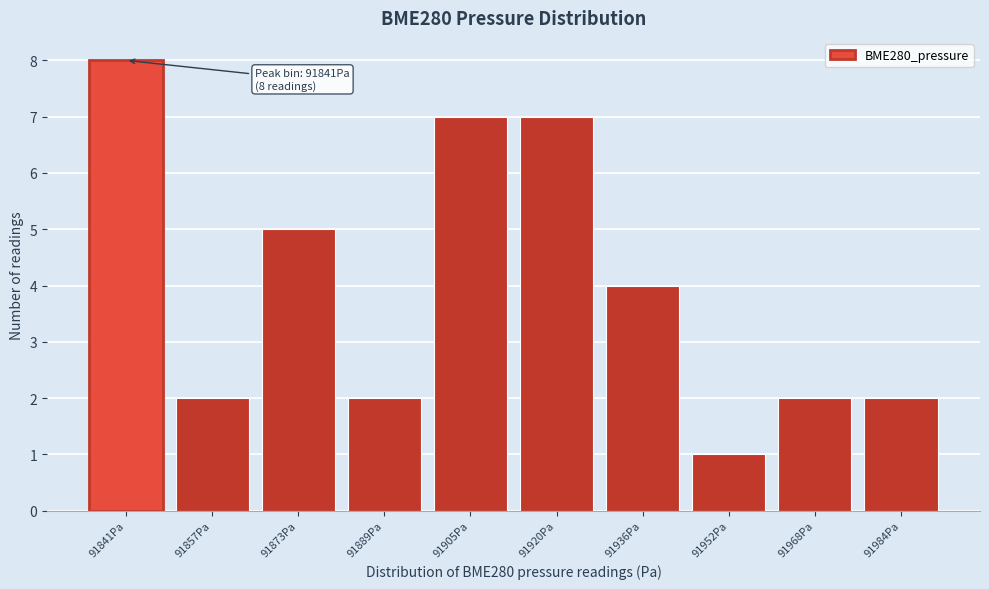

Reading left to right, transcribe all the data shown in this chart.

91841Pa=8	91857Pa=2	91873Pa=5	91889Pa=2	91905Pa=7	91920Pa=7	91936Pa=4	91952Pa=1	91968Pa=2	91984Pa=2